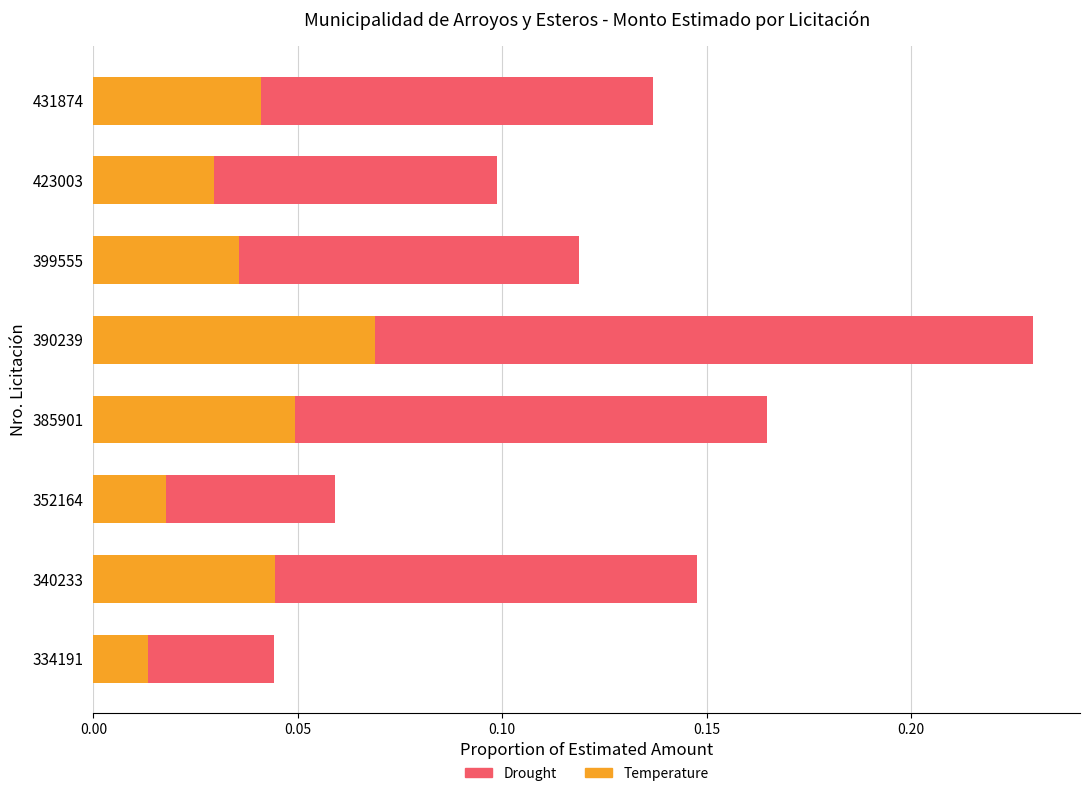

At which category is the sum across all series the highest?

390239